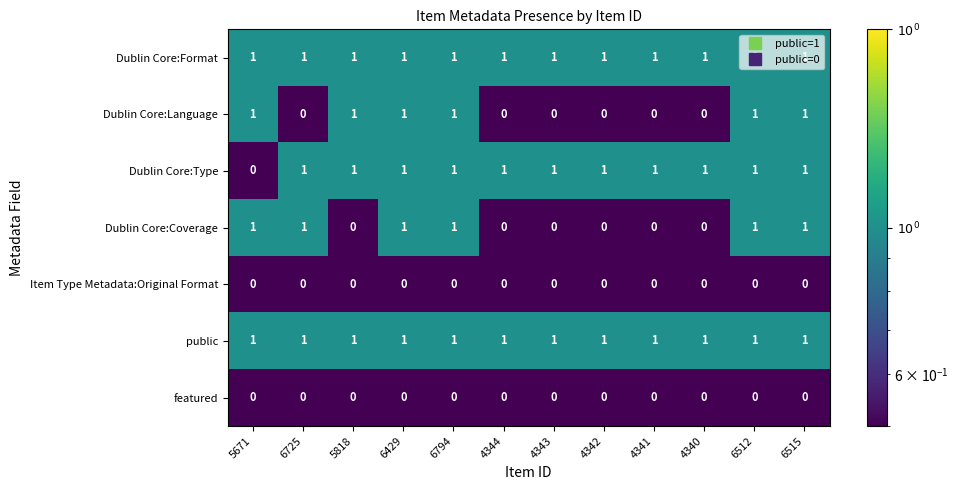

Between 5671 and 6794, which series saw the biggest shift?

Dublin Core:Type